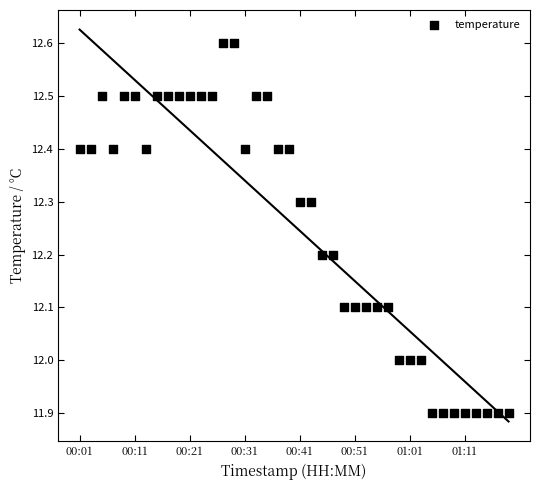

What is the range of Y values (max minus min)?

0.7